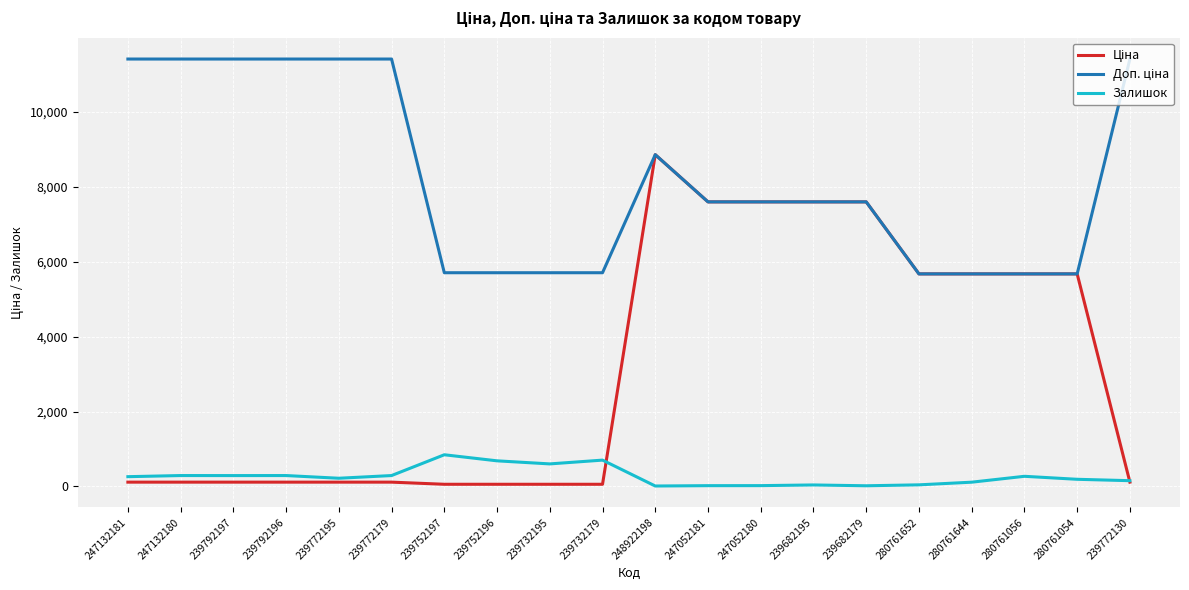

The value of Залишок at 239792197 is 289.0. True or false?

True